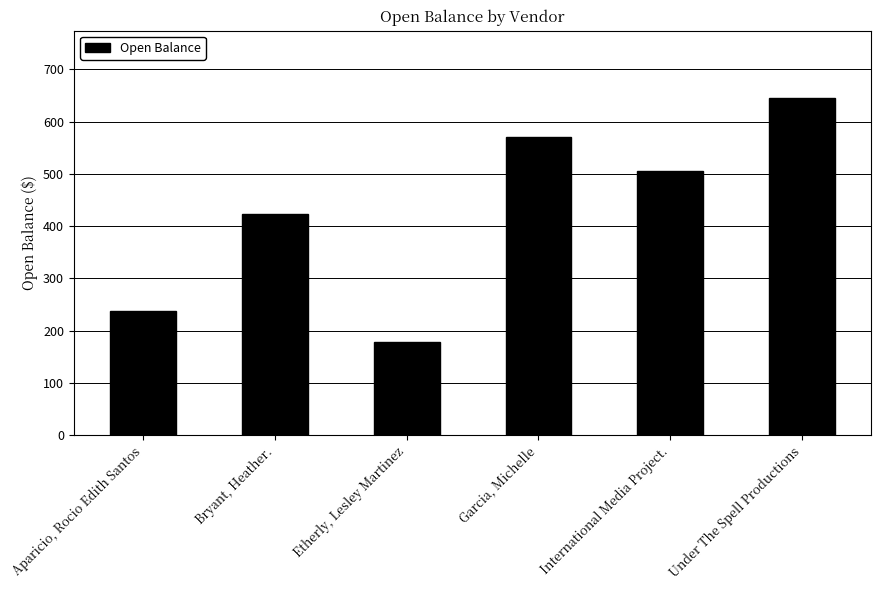

How many categories are shown in the chart?

6